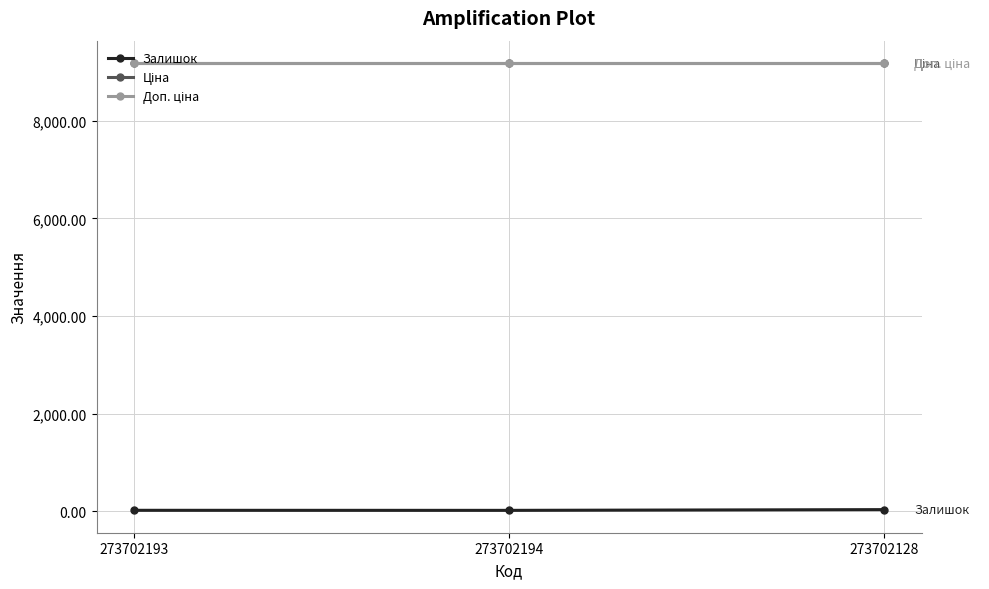

What is the maximum value for Доп. ціна?

9185.9